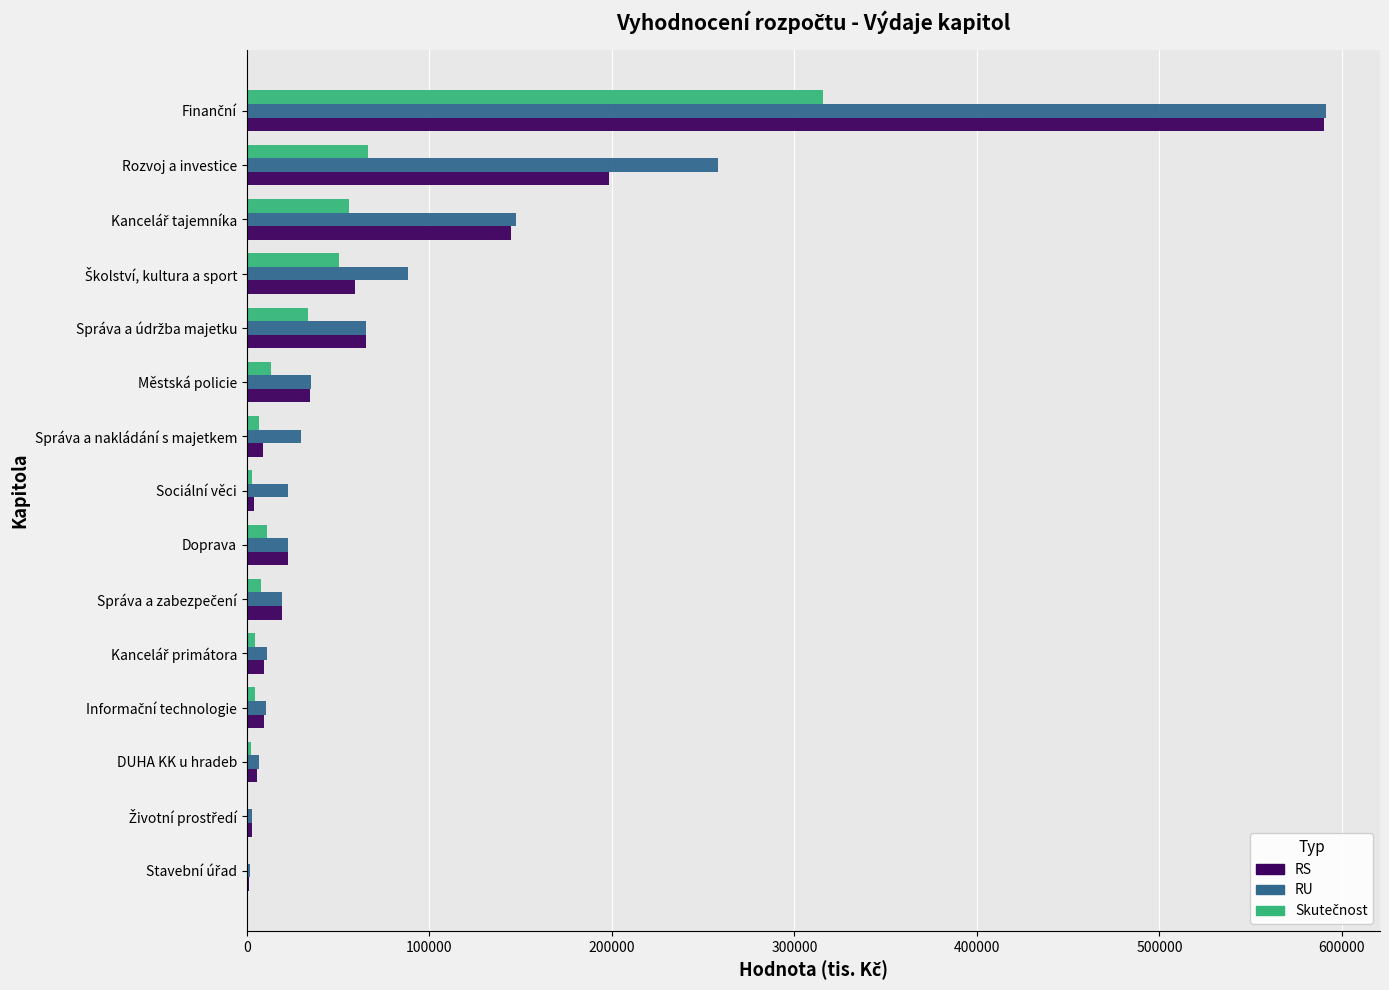

What is the sum of all RU values?

1311585.8